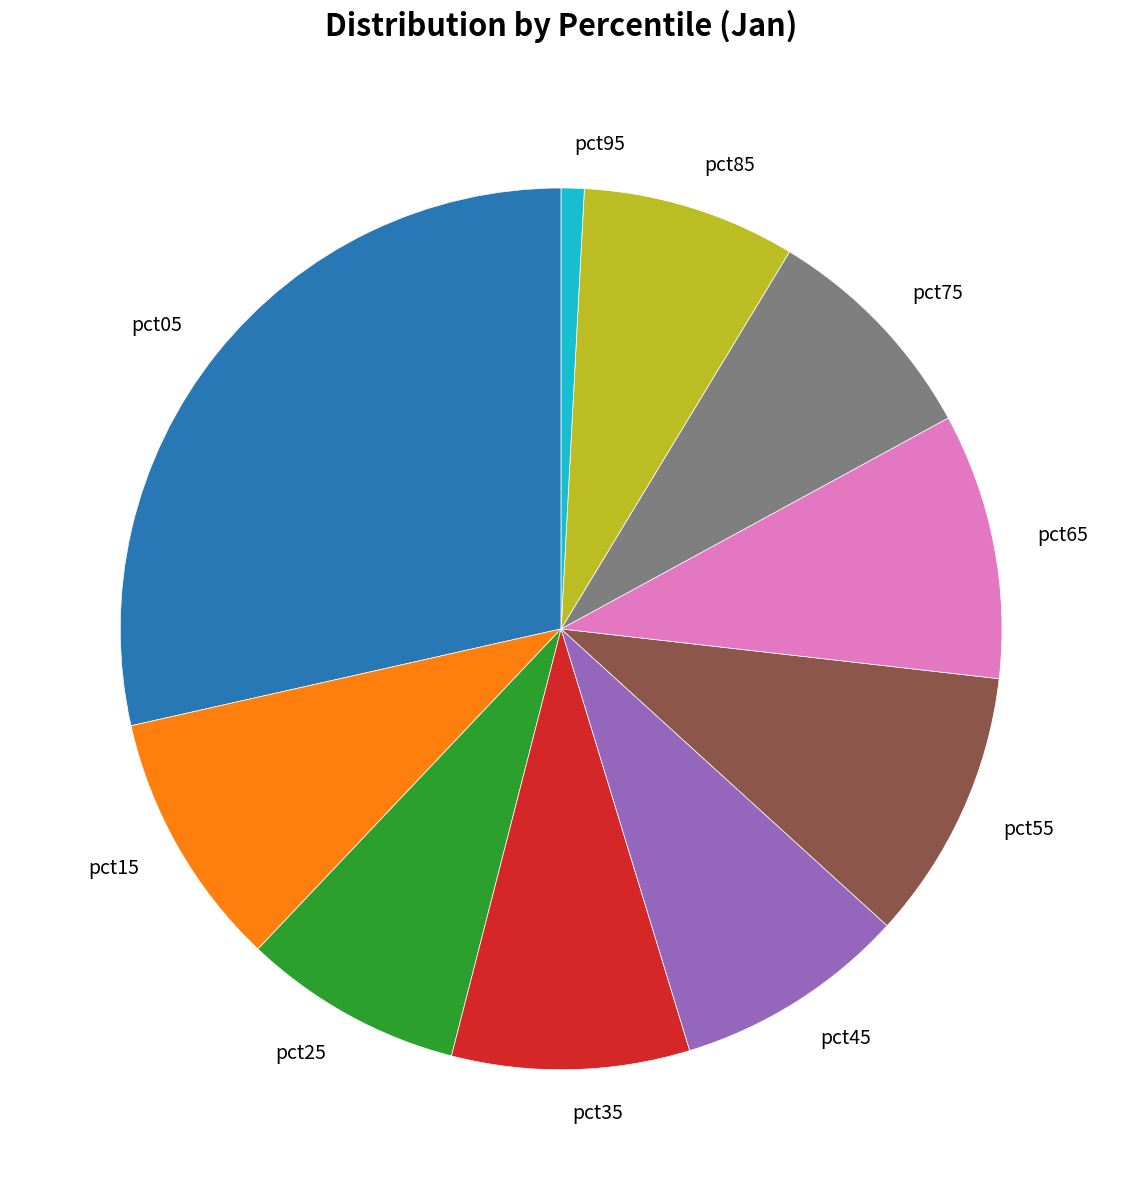

True or false: pct45 accounts for 1% of the total.

False